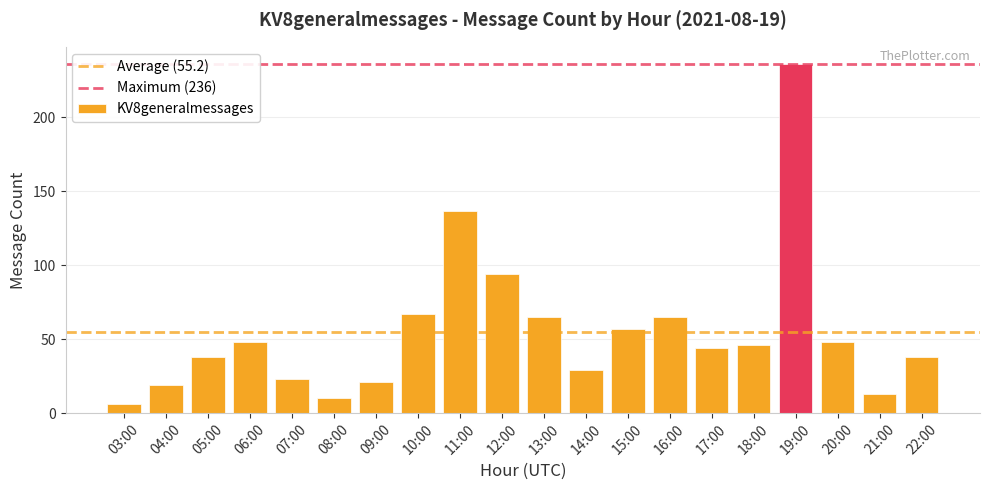

What is the difference between the second highest and minimum values?

131